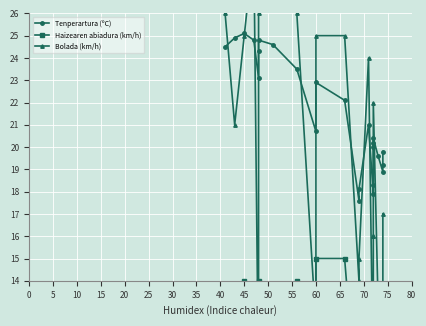

At how many categories does at least one series exceed 26?

3